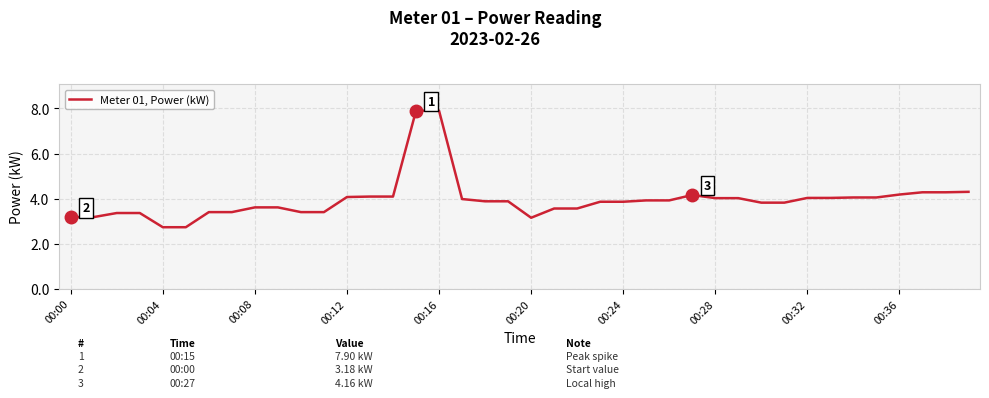

What is the greatest value displayed?

7.9